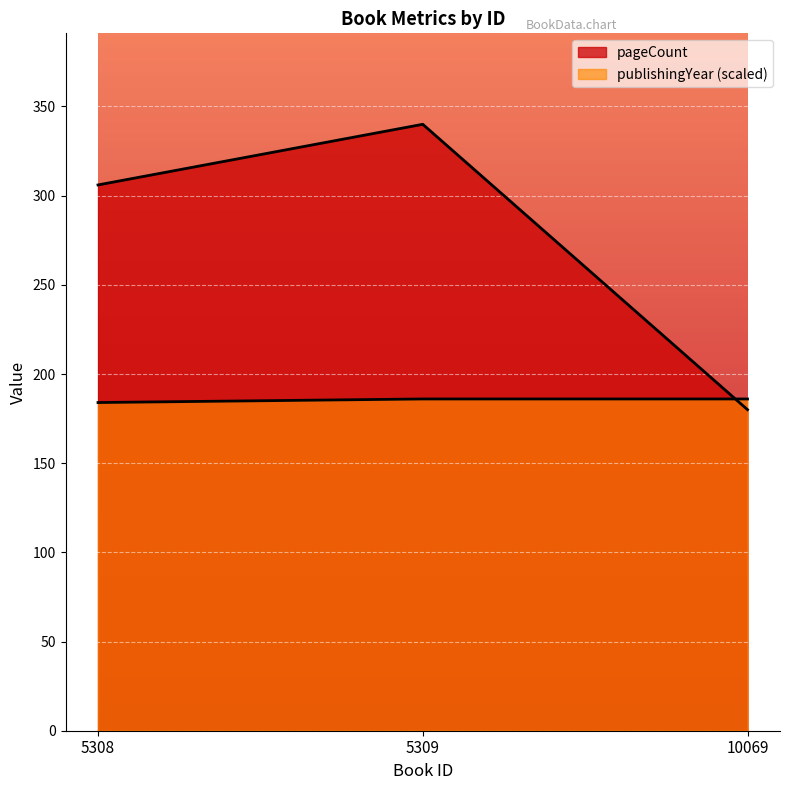

Where is pageCount nearest to the value 260?

5308